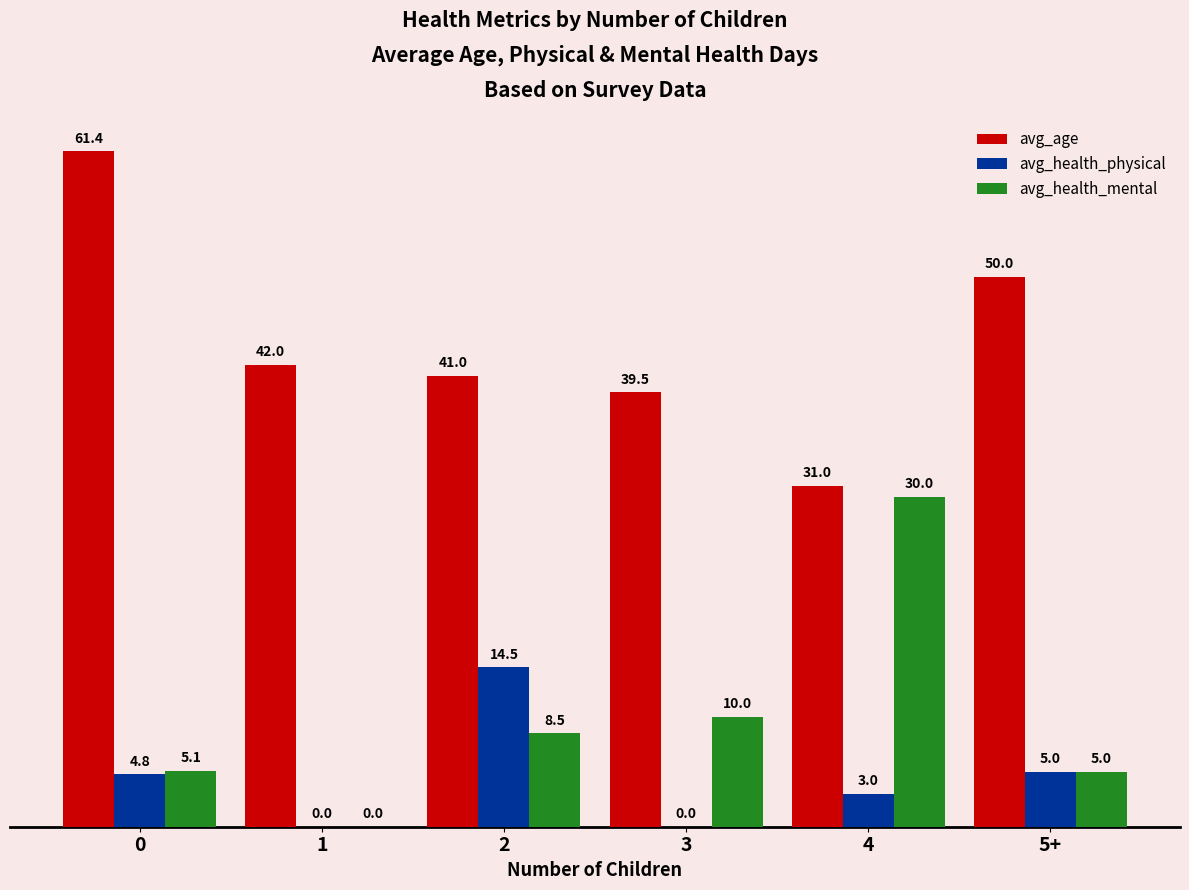

Reading left to right, transcribe all the data shown in this chart.

avg_age: 0=61.4	1=42.0	2=41.0	3=39.5	4=31.0	5+=50.0
avg_health_physical: 0=4.8	1=0.0	2=14.5	3=0.0	4=3.0	5+=5.0
avg_health_mental: 0=5.1	1=0.0	2=8.5	3=10.0	4=30.0	5+=5.0